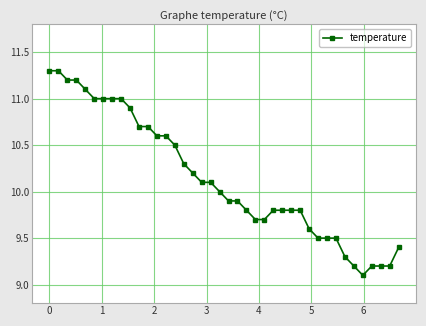

What is the difference between the second highest and second lowest values?

2.1